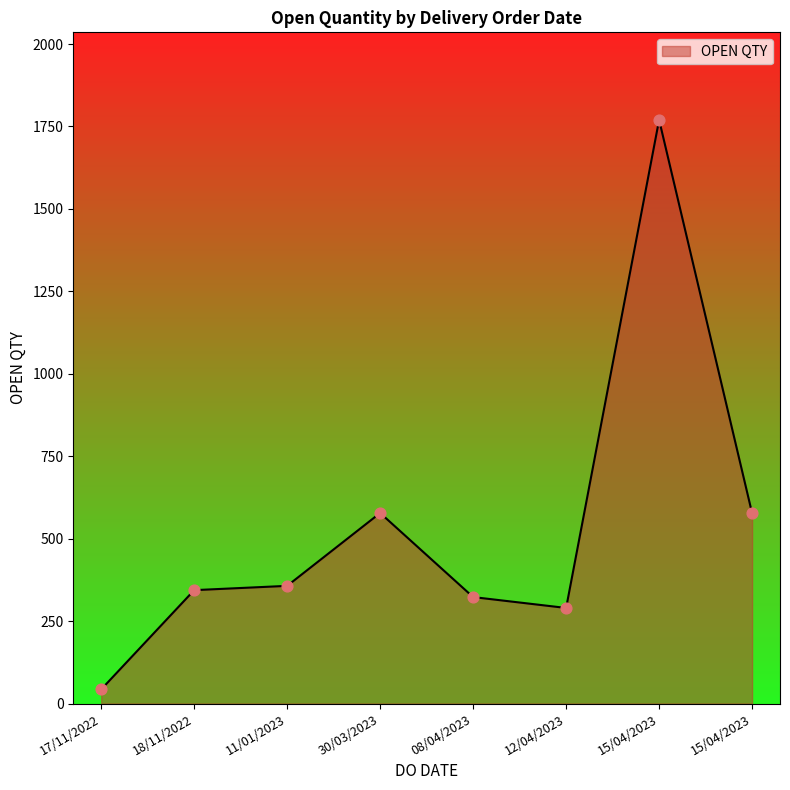

Approximately how many times larger is the value at 18/11/2022 compared to 30/03/2023?

0.6